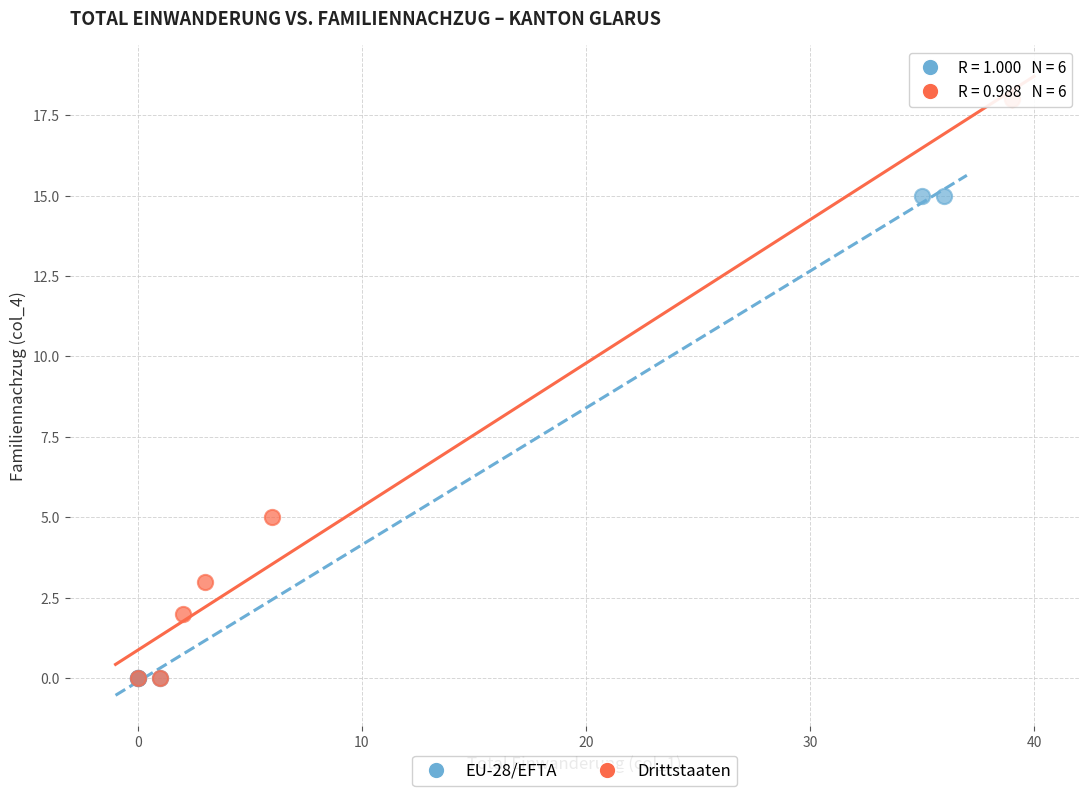

Which series has the largest Y range (max minus min)?

Drittstaaten